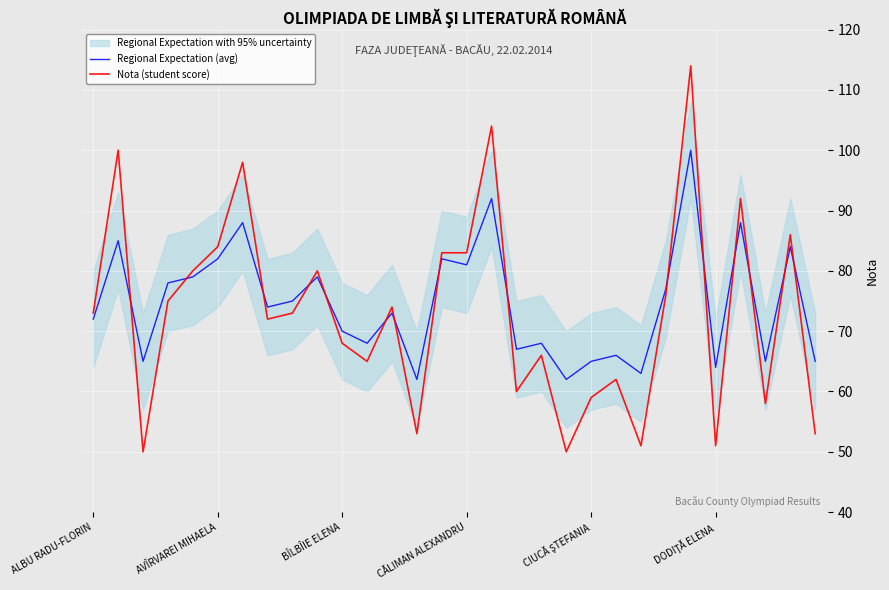

What is the minimum value for Nota (student score)?

50